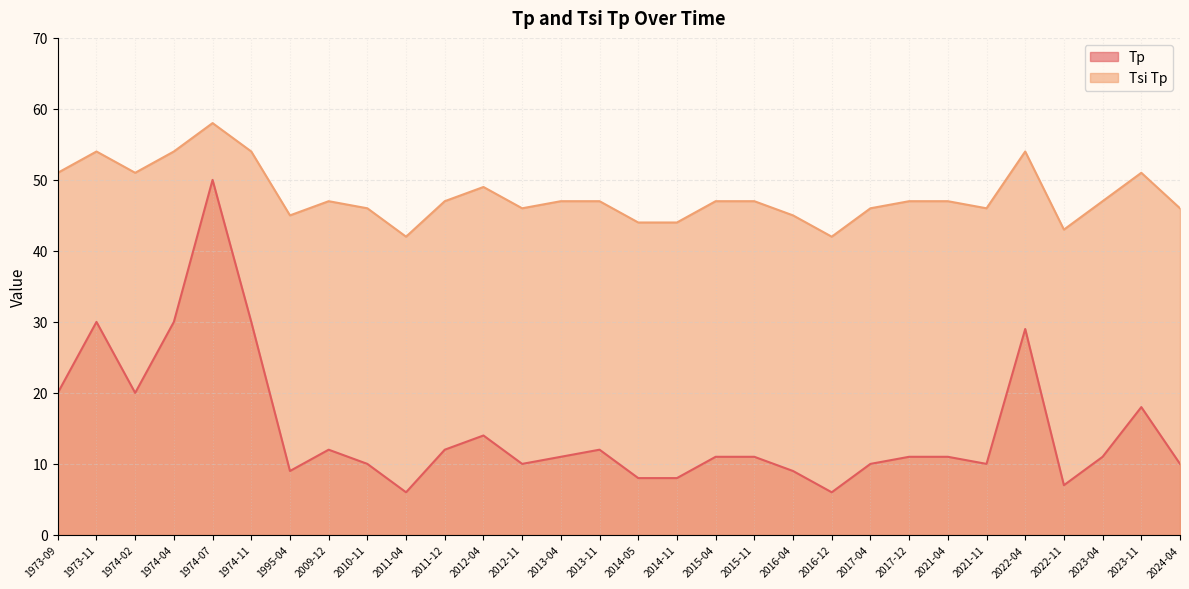

What is the maximum value for Tsi Tp?

58